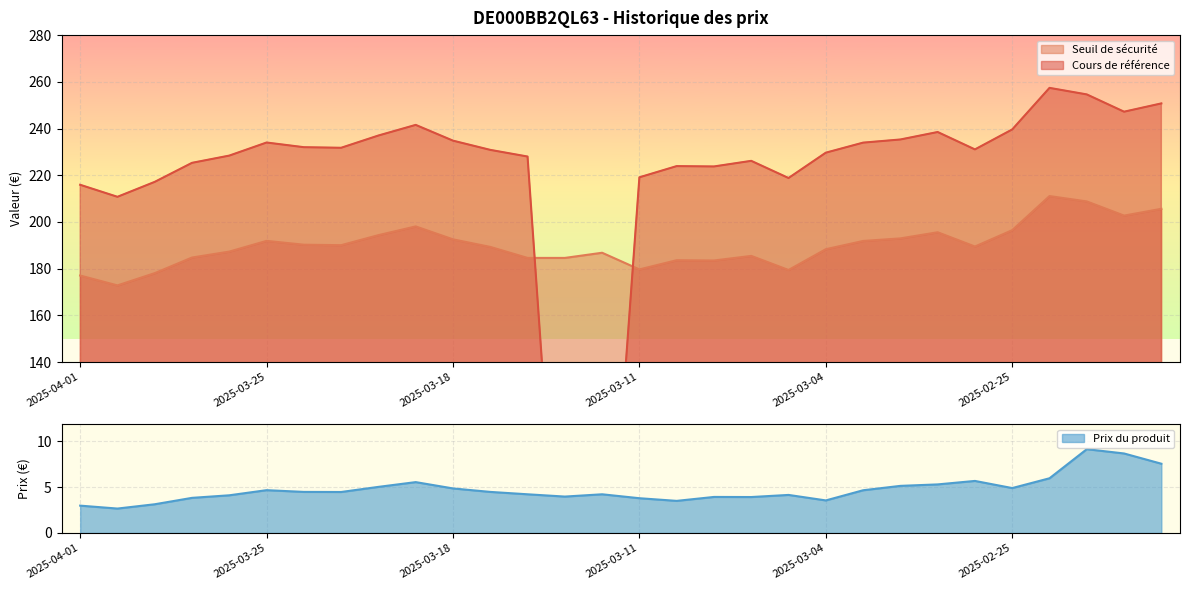

What position from the left is 2025-03-20?

9